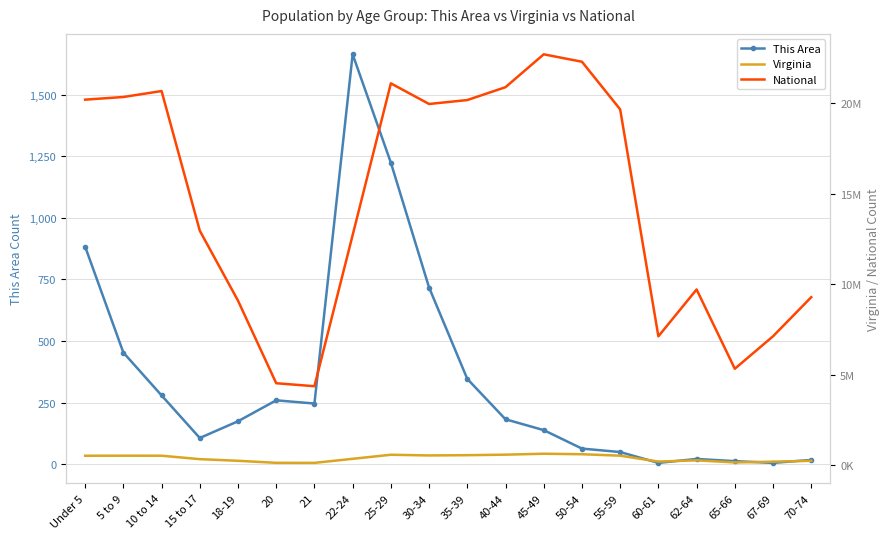

Where is the first local minimum for This Area?

15 to 17